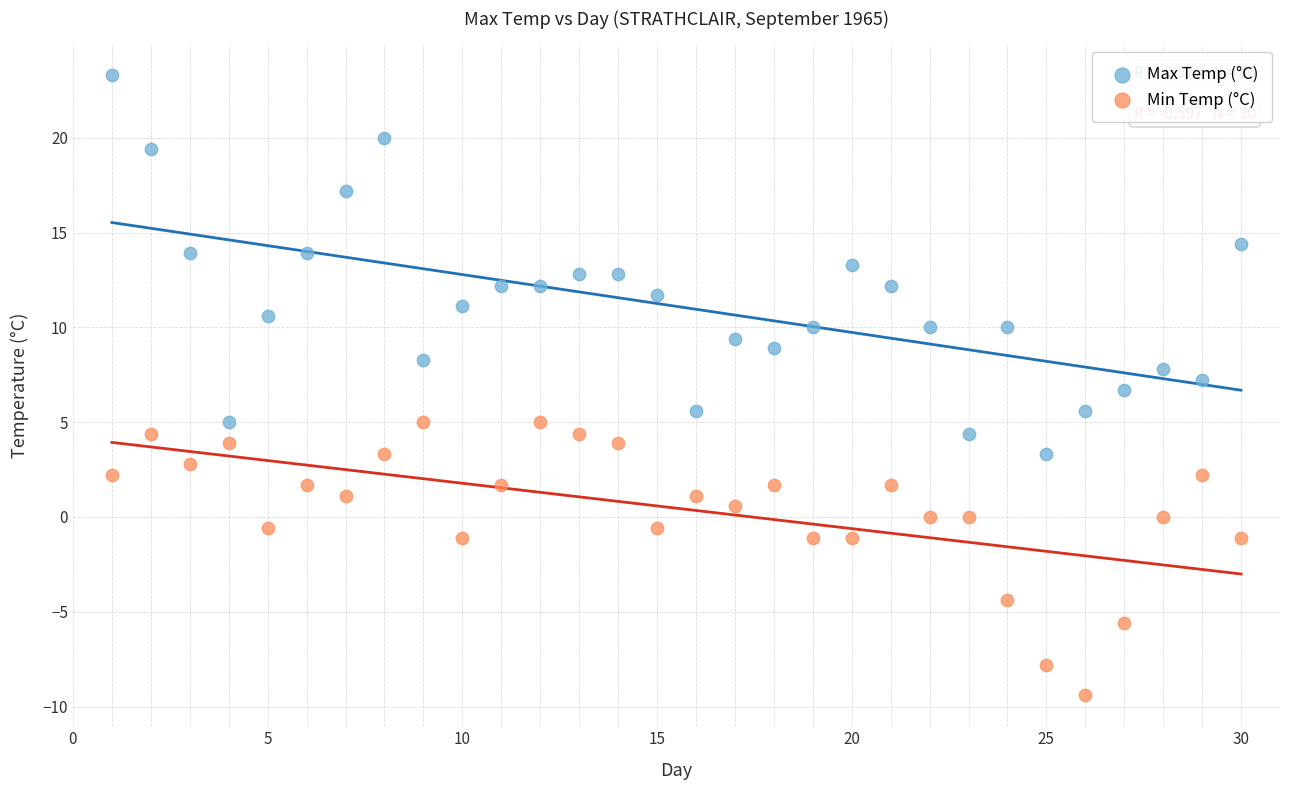

Which series contains the highest Y value?

Max Temp (°C)